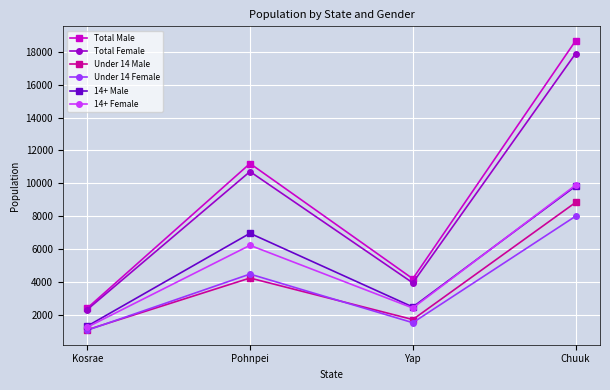

Which category has the lowest value in the Under 14 Male series?

Kosrae